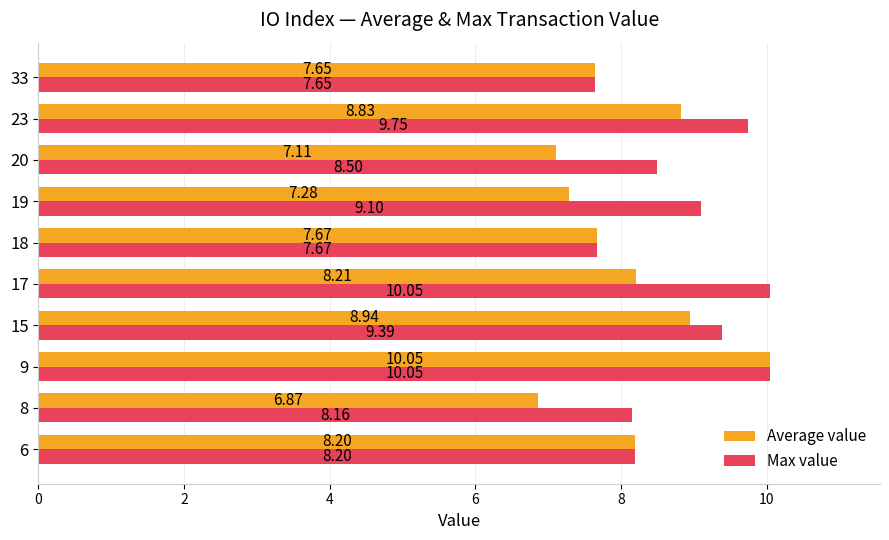

Rank the categories by Average value value from highest to lowest.

9, 15, 23, 17, 6, 18, 33, 19, 20, 8